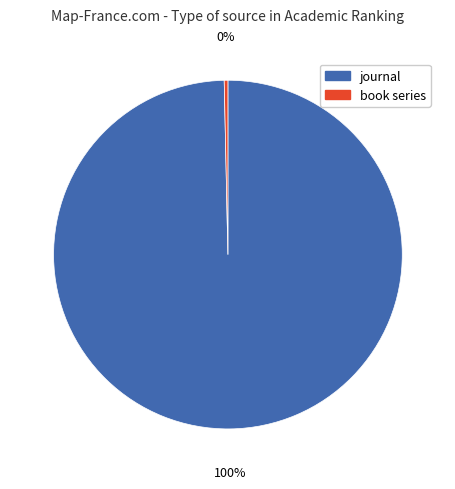

Which category accounts for the majority?

journal